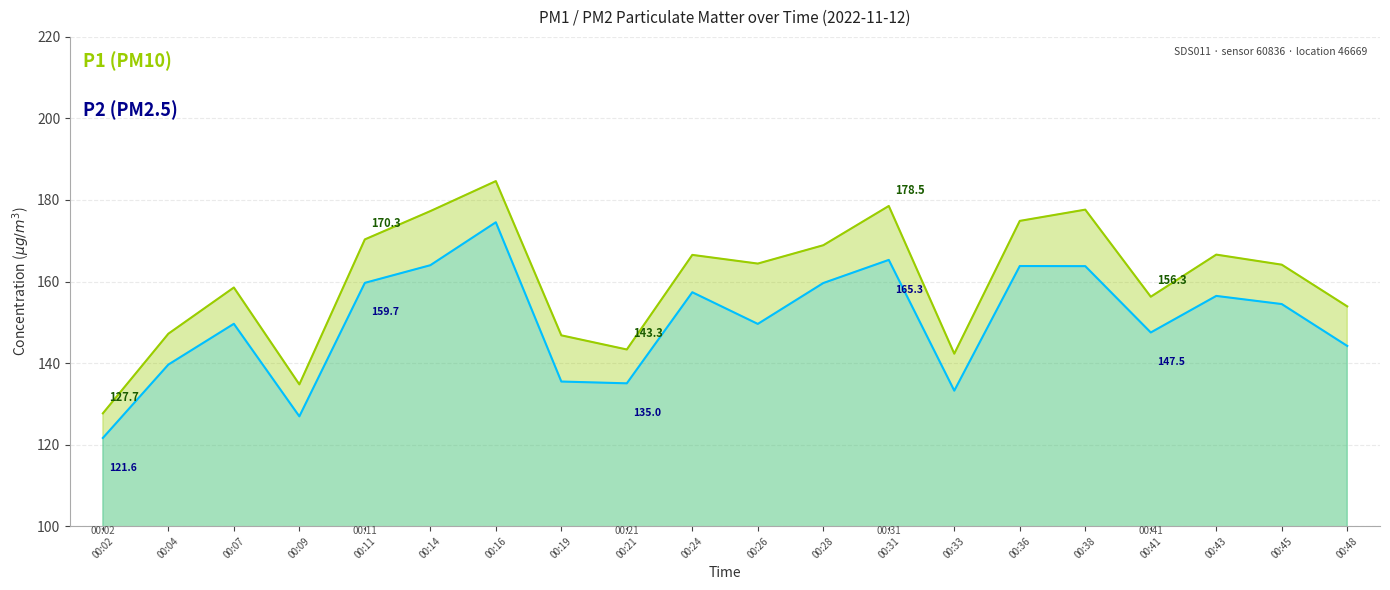

Reading right to left, extract all data points from this chart.

P1: 153.9	164.1	166.6	156.3	177.6	174.9	142.3	178.5	168.9	164.4	166.5	143.3	146.8	184.6	177.3	170.3	134.8	158.5	147.2	127.7
P2: 144.2	154.5	156.5	147.5	163.8	163.8	133.2	165.3	159.6	149.6	157.4	135.0	135.5	174.5	164.0	159.7	126.9	149.6	139.6	121.6